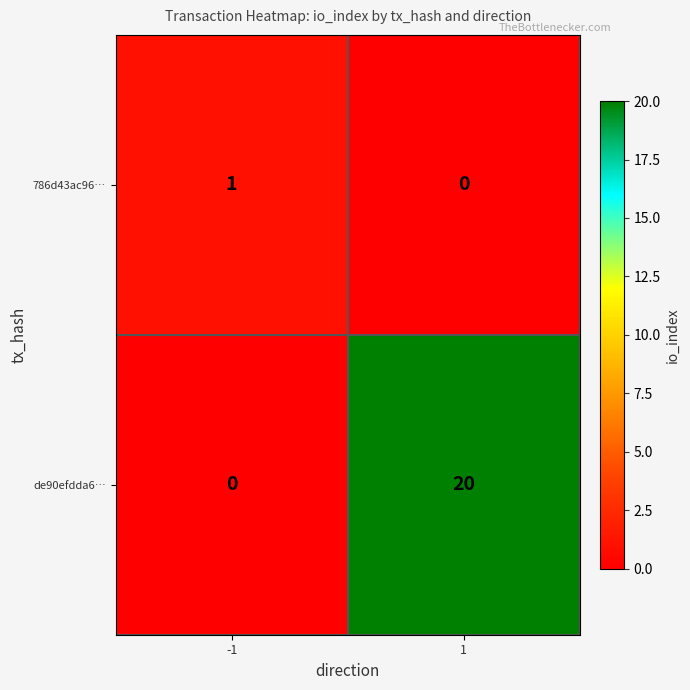

Rank the series by their average value, from highest to lowest.

de90efdda6…, 786d43ac96…